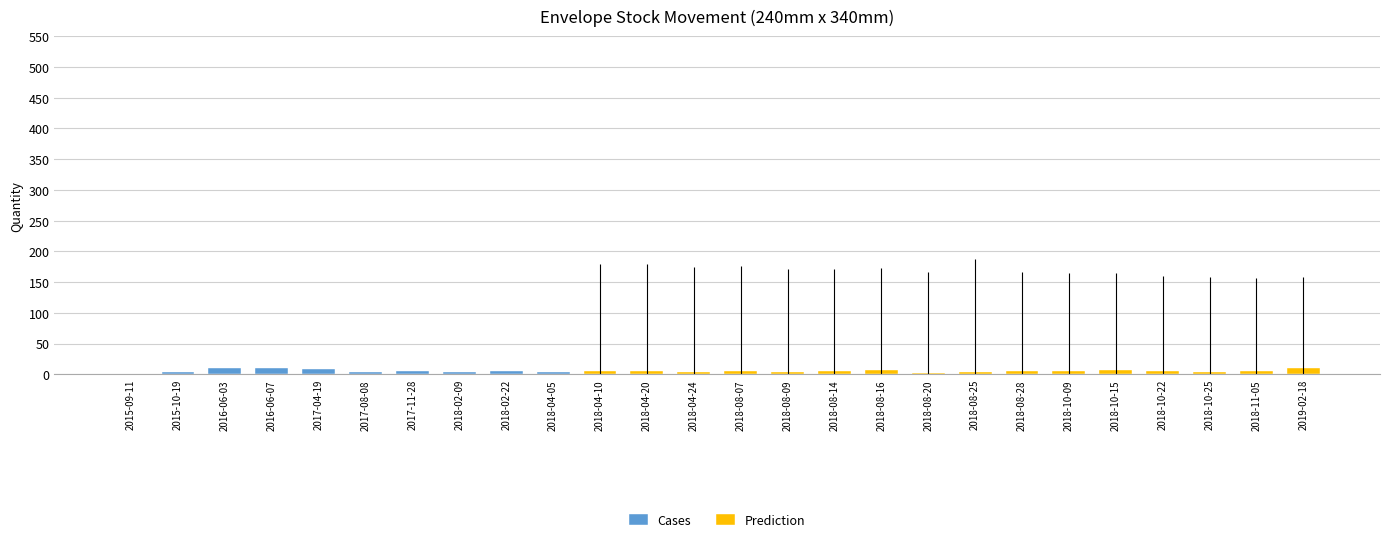

Where does the data first go above 5?

2016-06-03